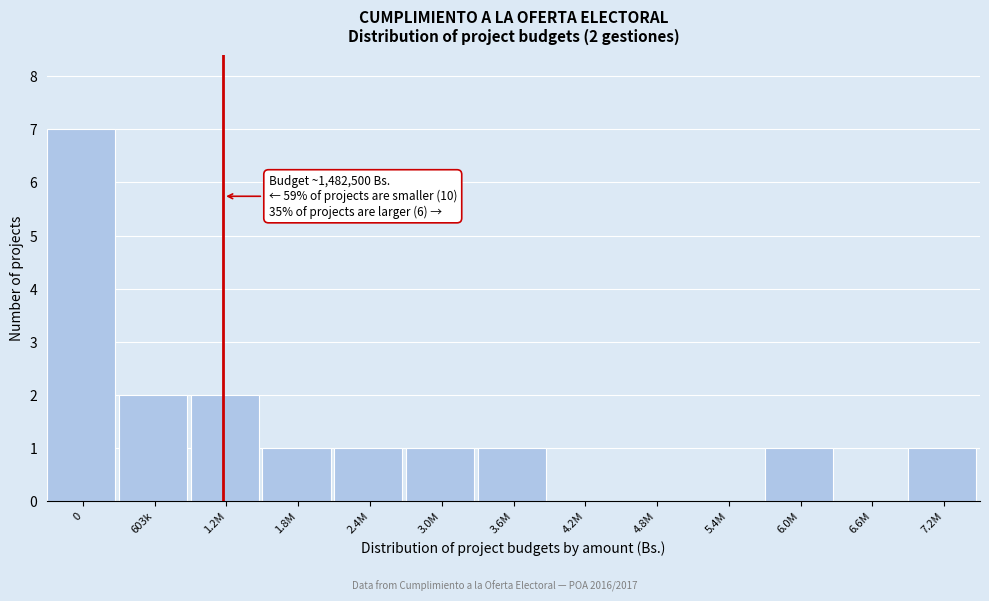

Reading right to left, extract all data points from this chart.

7.2M=1	6.6M=0	6.0M=1	5.4M=0	4.8M=0	4.2M=0	3.6M=1	3.0M=1	2.4M=1	1.8M=1	1.2M=2	603k=2	0=7